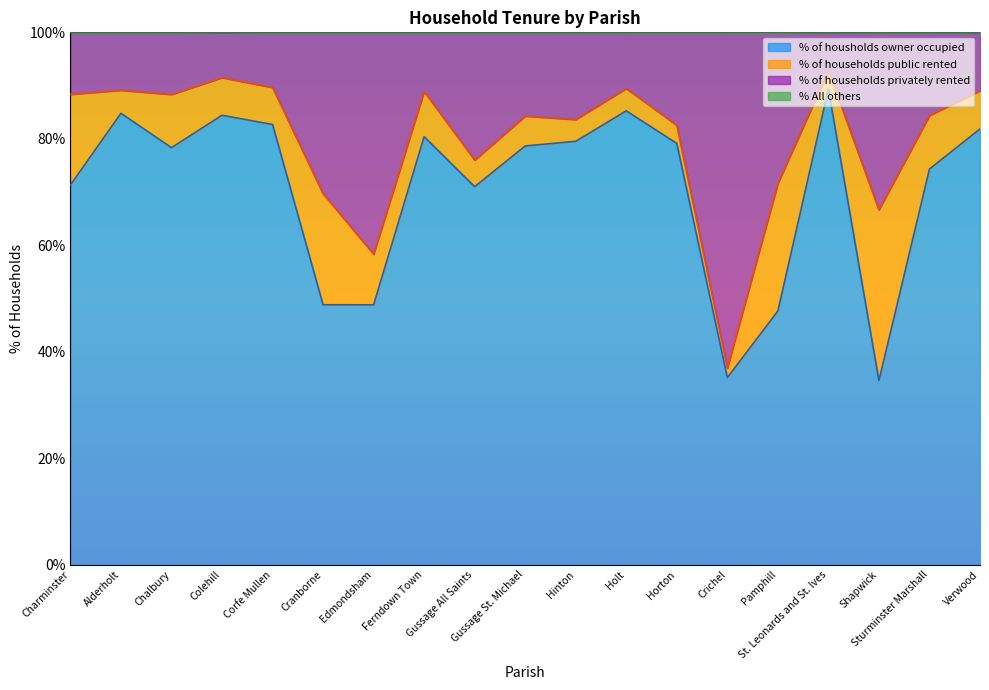

Between Charminster and Colehill, which is larger?

Colehill